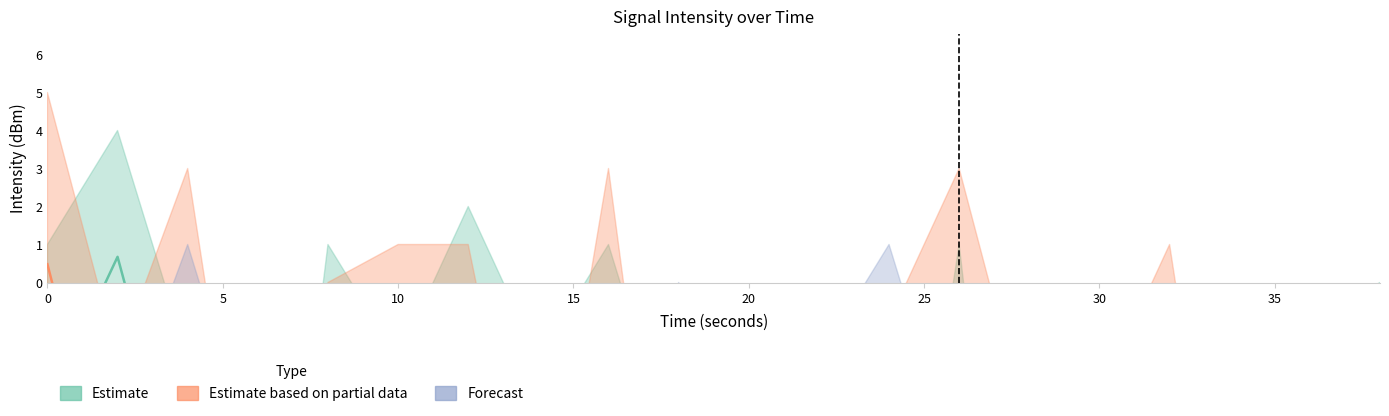

List the labels in order of Forecast value, largest first.

4, 24, 18, 32, 10, 0, 22, 30, 12, 38, 2, 20, 6, 26, 14, 34, 8, 28, 16, 36